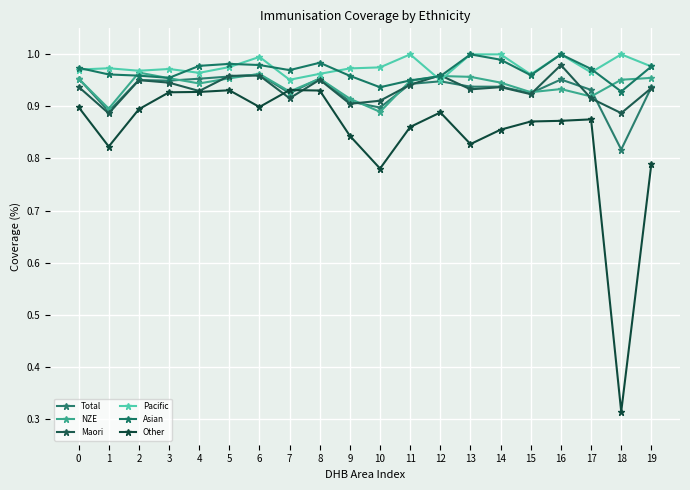

Count the number of categories in the chart.

20